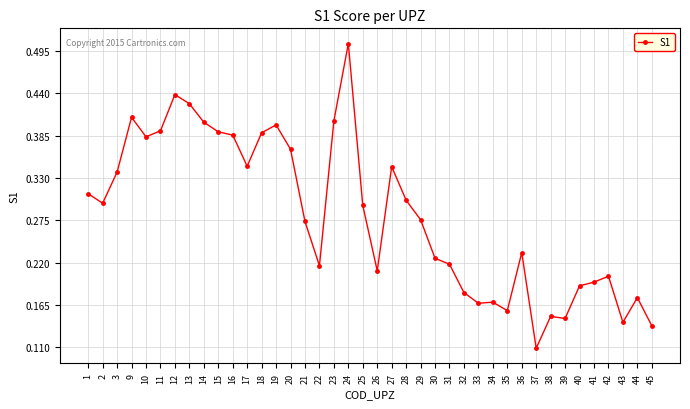

What is the change in value from 12 to 40?

-0.2